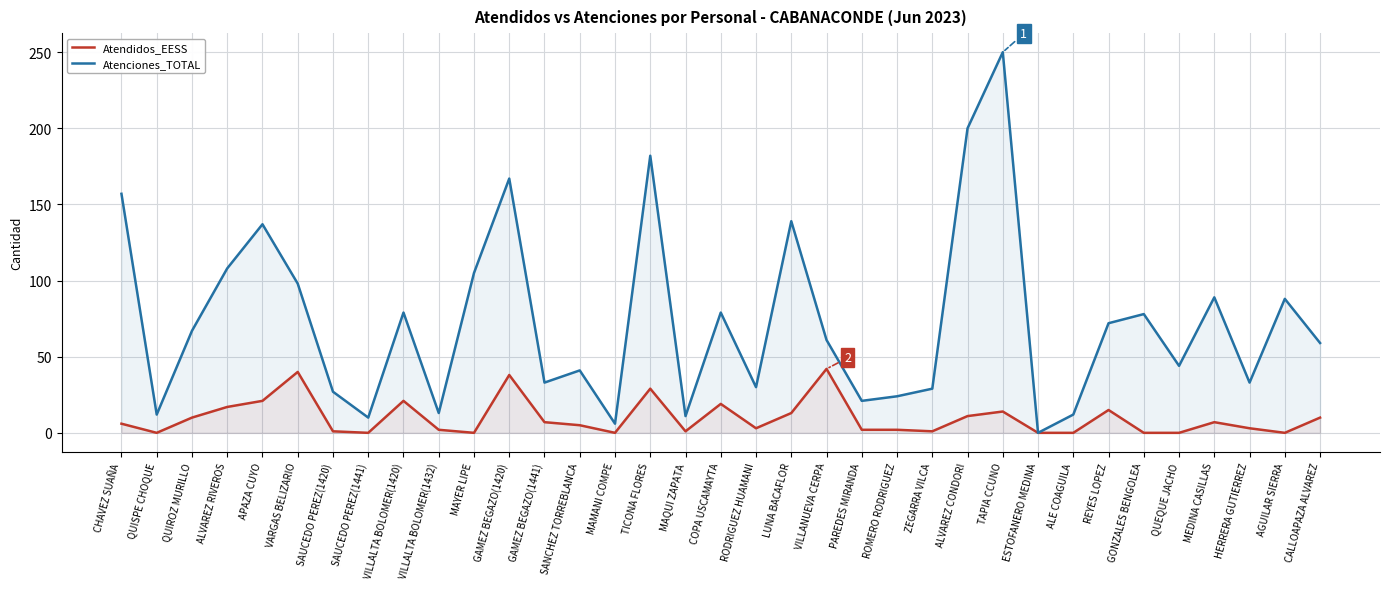

What is the difference between the Atendidos_EESS values at ALVAREZ CONDORI and AGUILAR SIERRA?

11